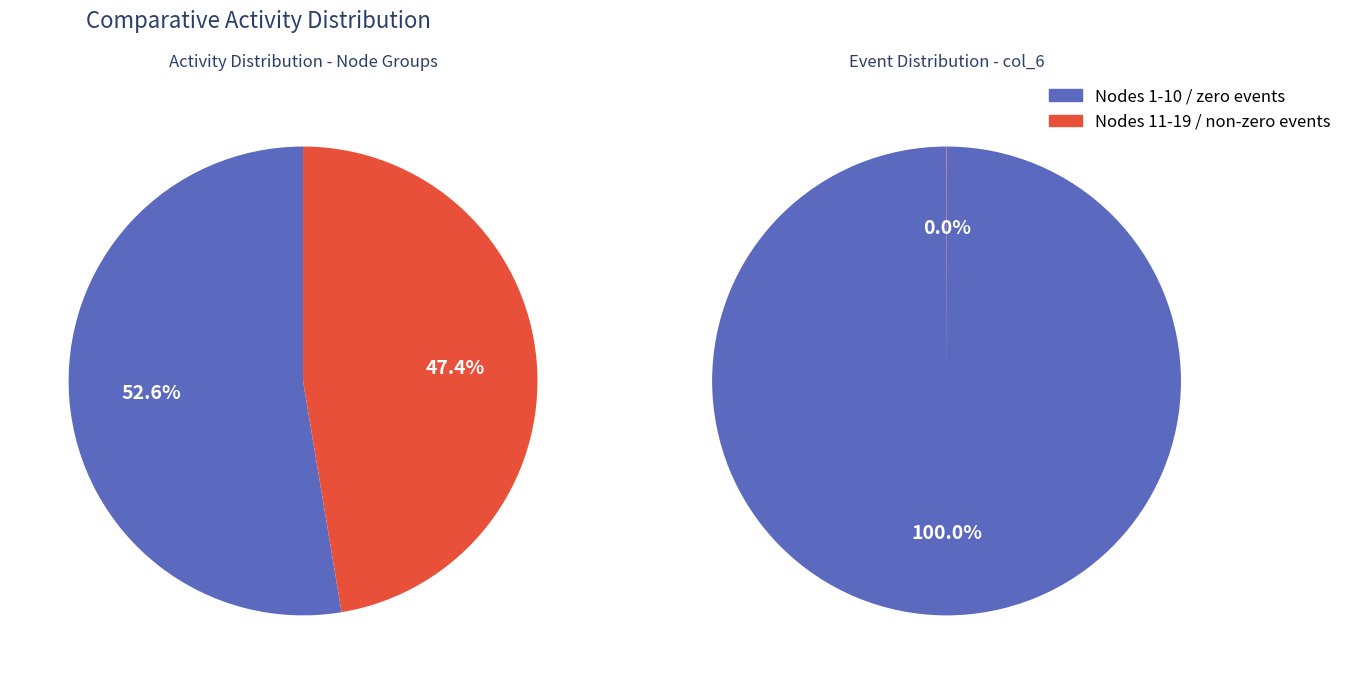

To the nearest percent, what portion does 0 represent?

53%